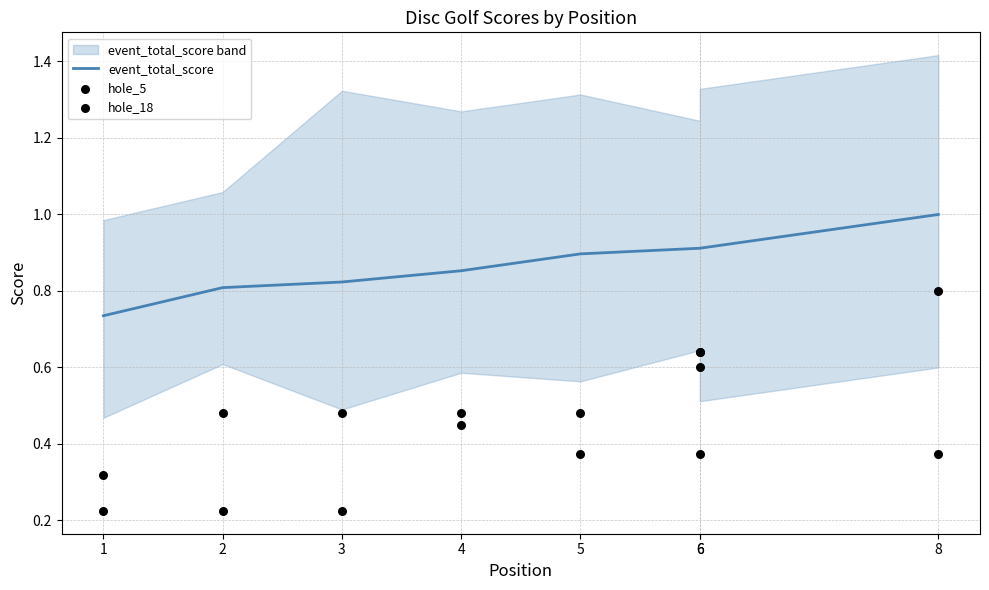

Is the value of hole_5 at 3 greater than the value of event_total_score at 8?

No